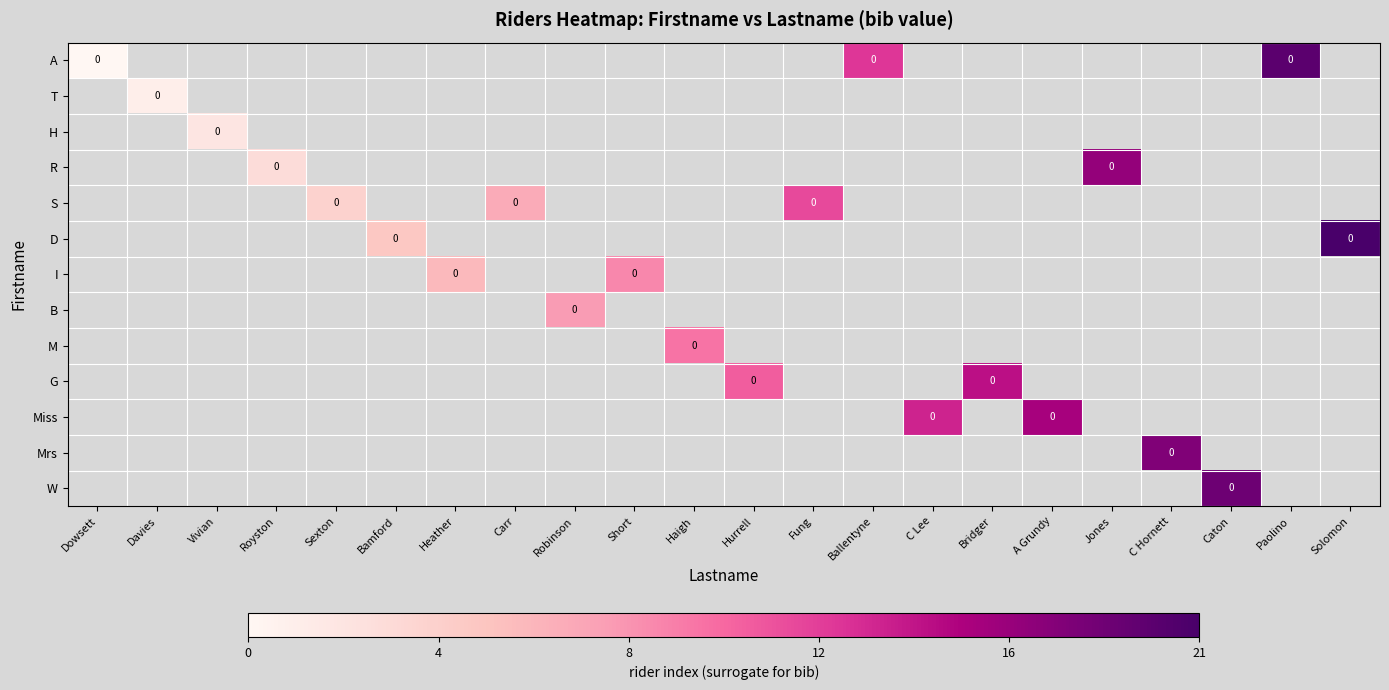

At which category does the chart reach its peak across all series?

Solomon